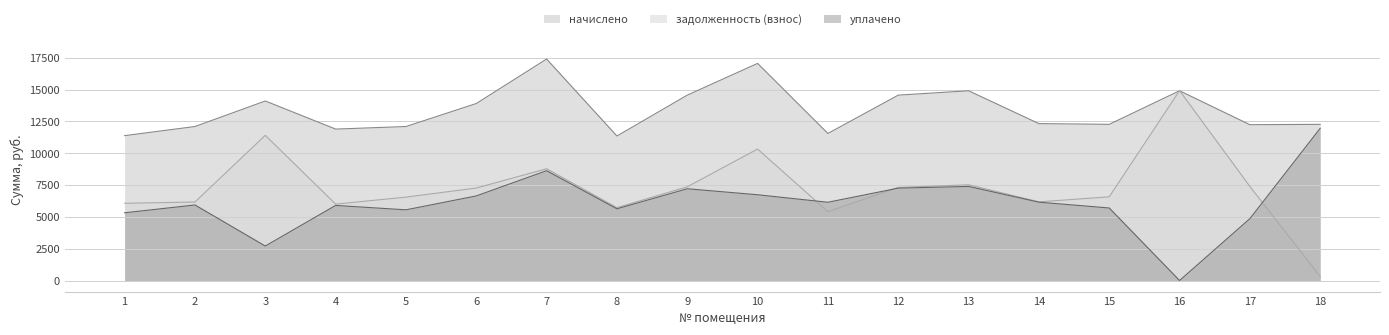

Rank the categories by уплачено value from lowest to highest.

16, 3, 17, 1, 5, 8, 15, 4, 2, 11, 14, 6, 10, 9, 12, 13, 7, 18